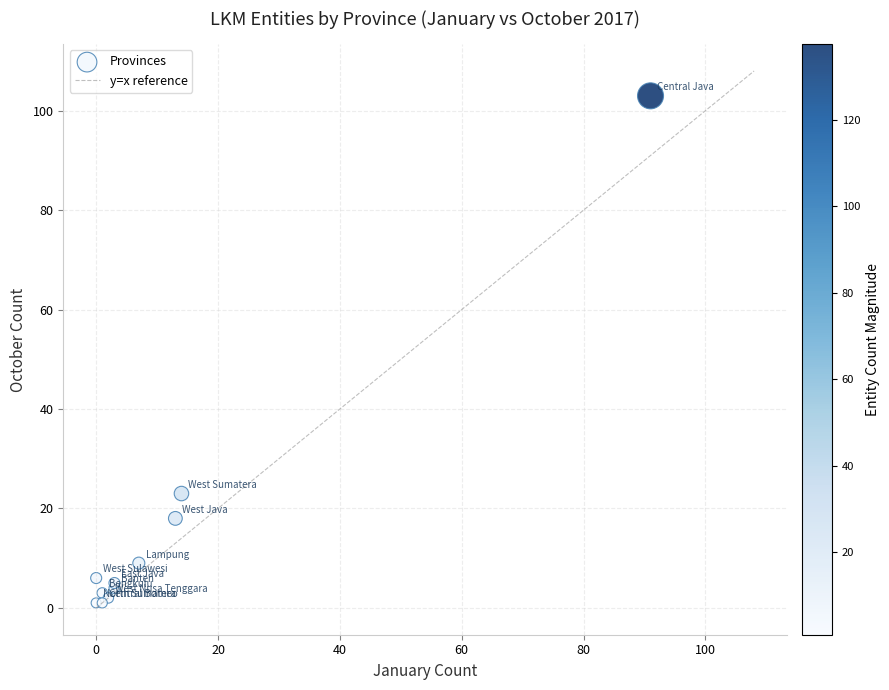

What Y value in the scatter plot is closest to 52?

23